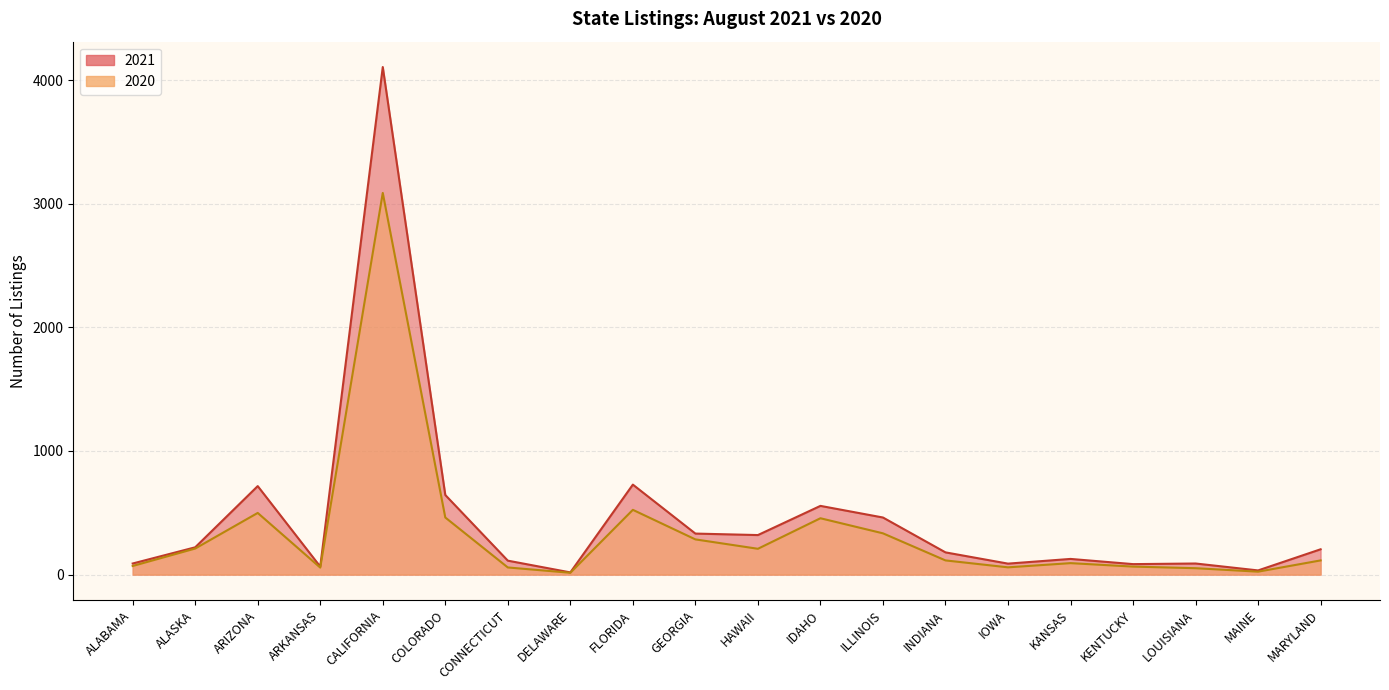

What is the sum of the 2020 values at ALASKA and ILLINOIS?

545